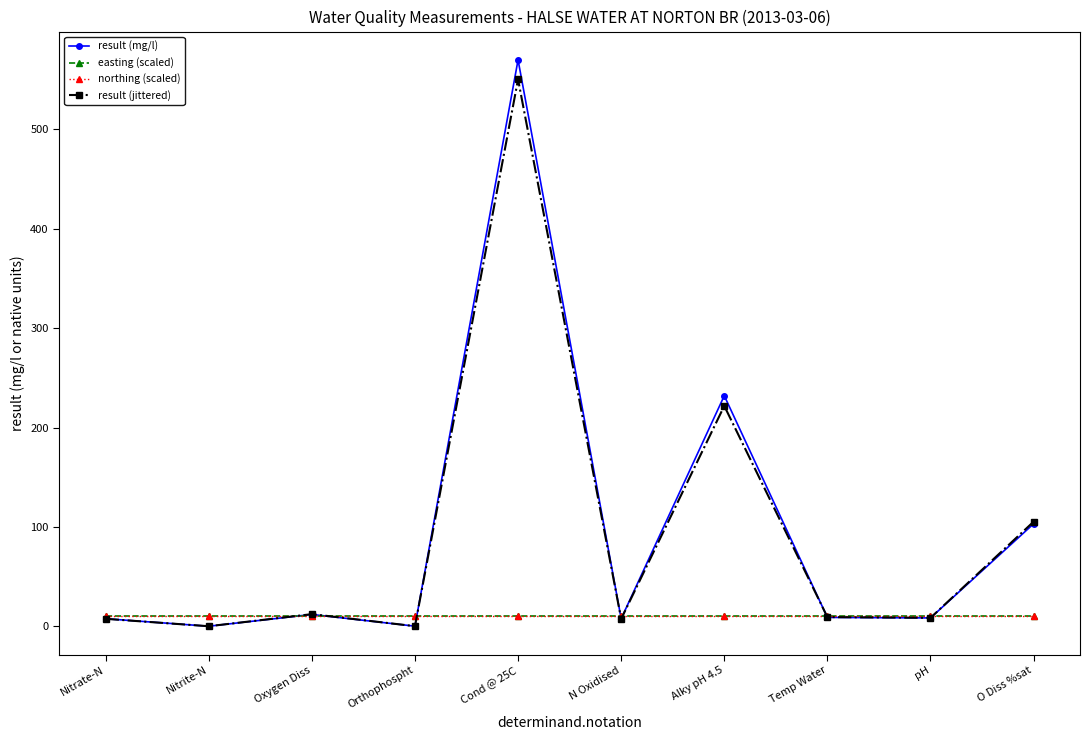

Is this an area chart (filled region under the line)?

No